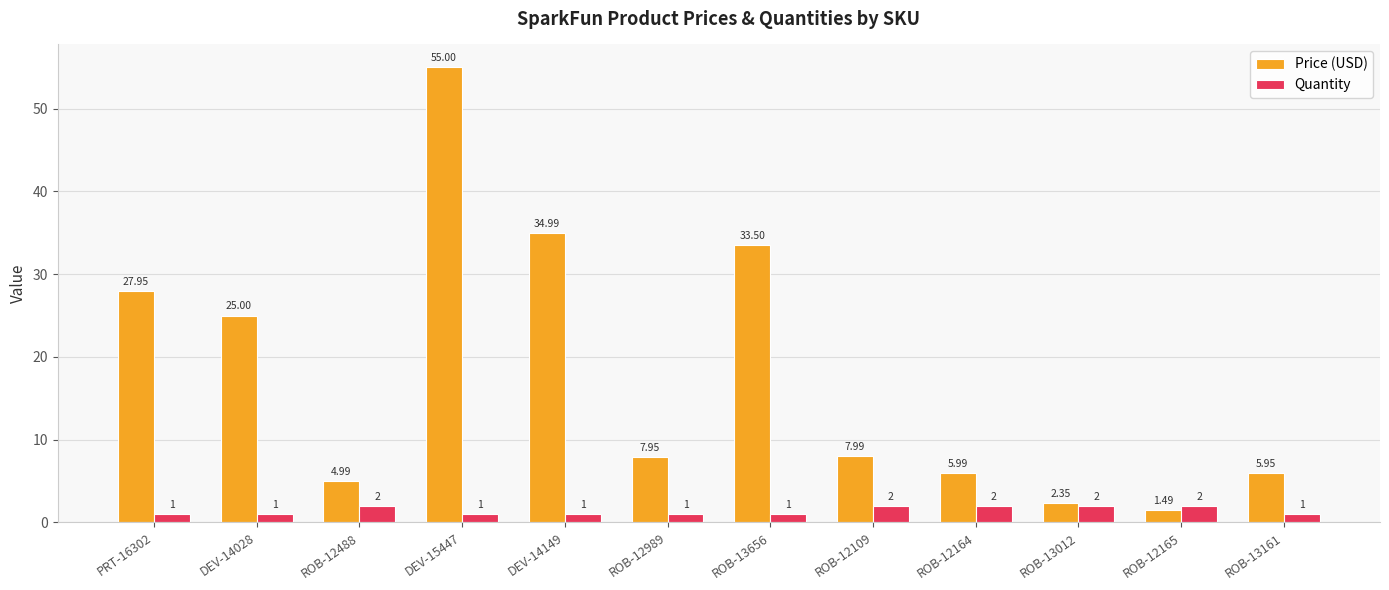

True or false: Price (USD) has a value of 2.2 at ROB-12164.

False